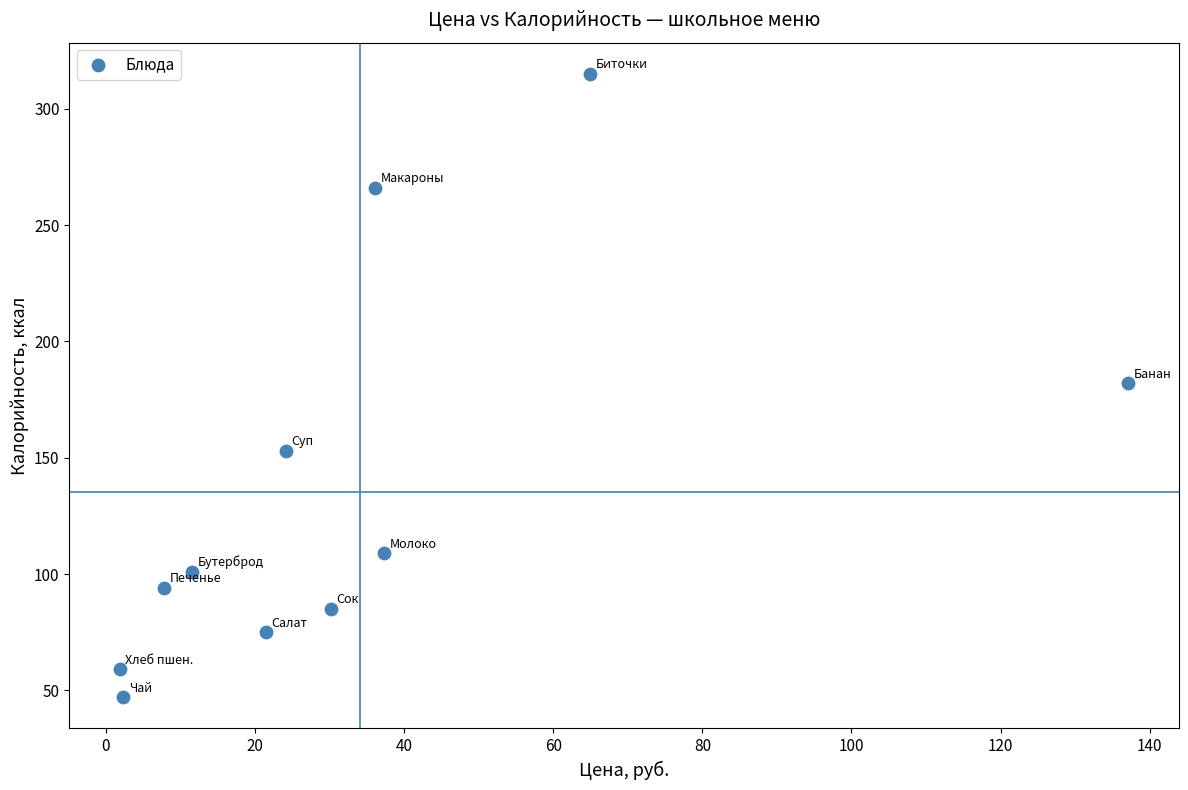

What is the average Y value?

135